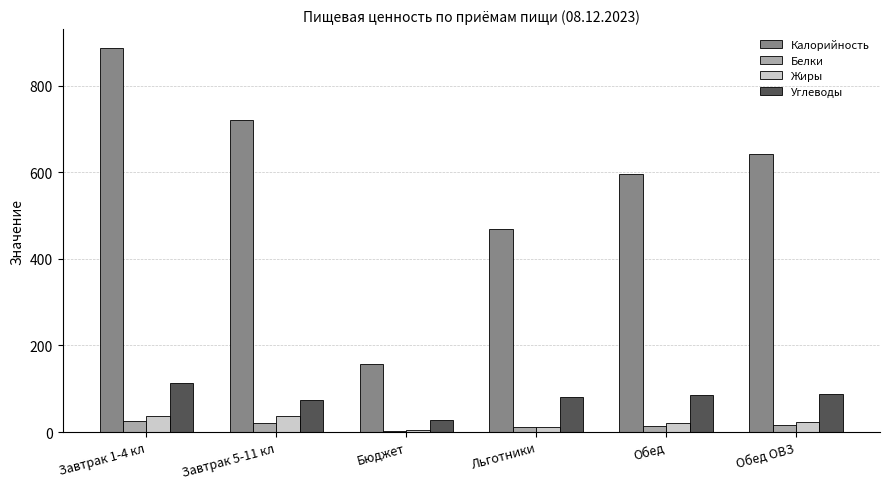

Which series has the largest total across all categories?

Калорийность